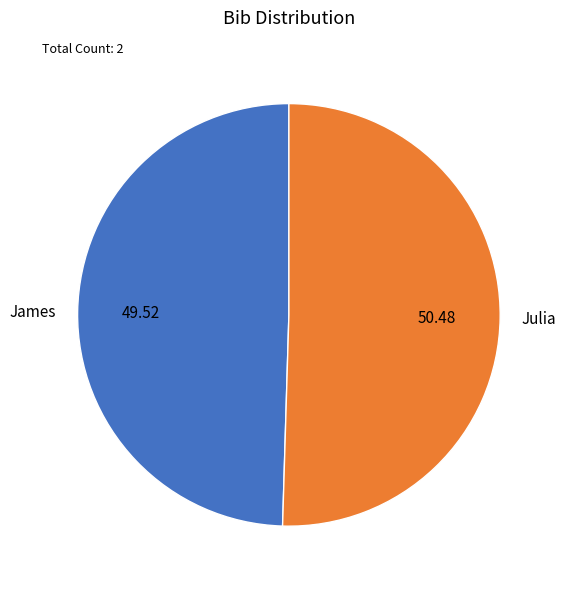

Is it true that James is 58% of the pie?

False